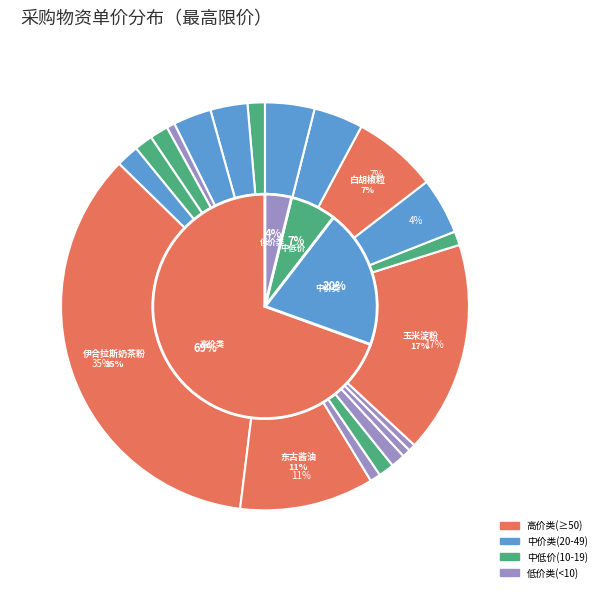

What is the largest slice in the pie chart?

伊合拉斯奶茶粉